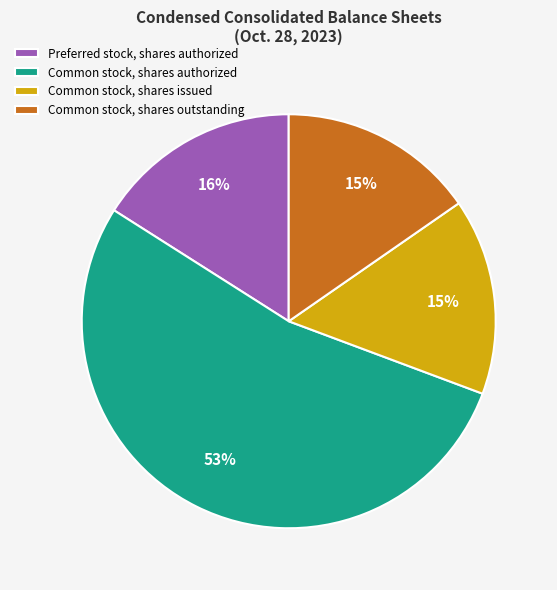

What is the ratio of the value at Common stock, shares authorized to the value at Common stock, shares outstanding?

3.5